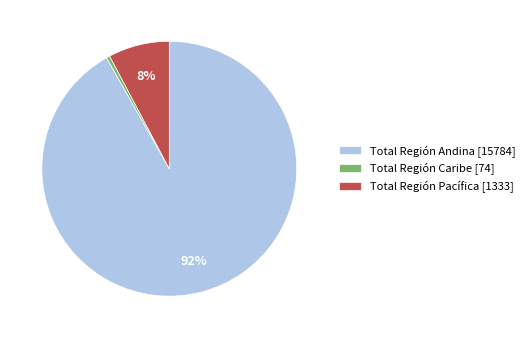

To the nearest percent, what portion does Total Región Andina represent?

92%